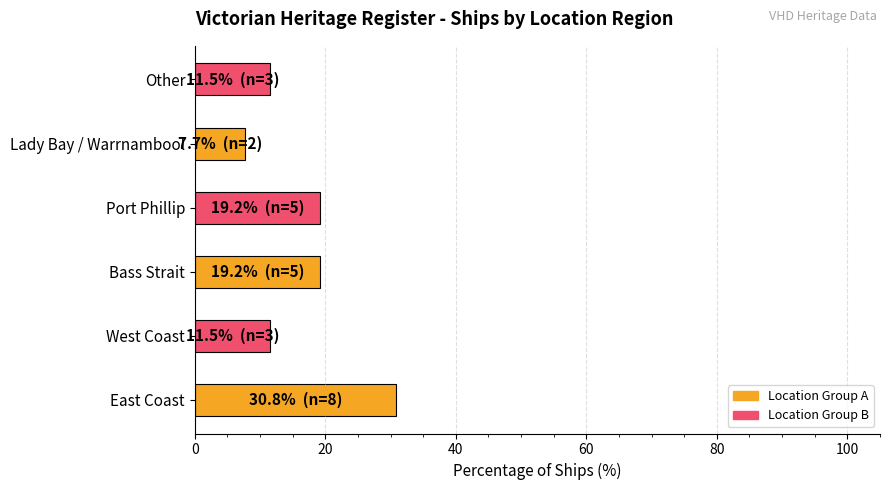

What is the ratio of the value at West Coast to the value at Bass Strait?

0.6